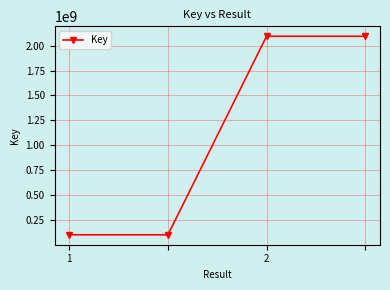

Reading right to left, what are all the values shown in this chart?

2093969039	2093969039	100738784	100738784